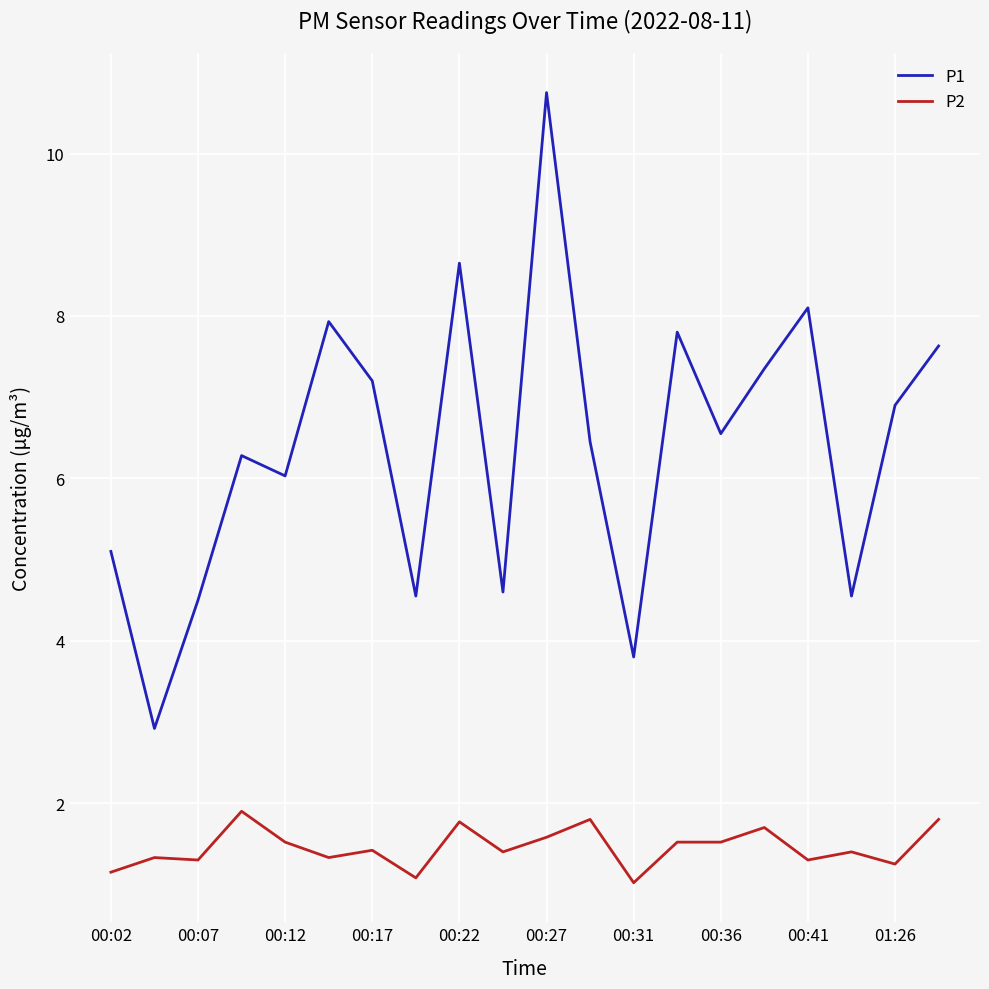

Which series has the largest total across all categories?

P1